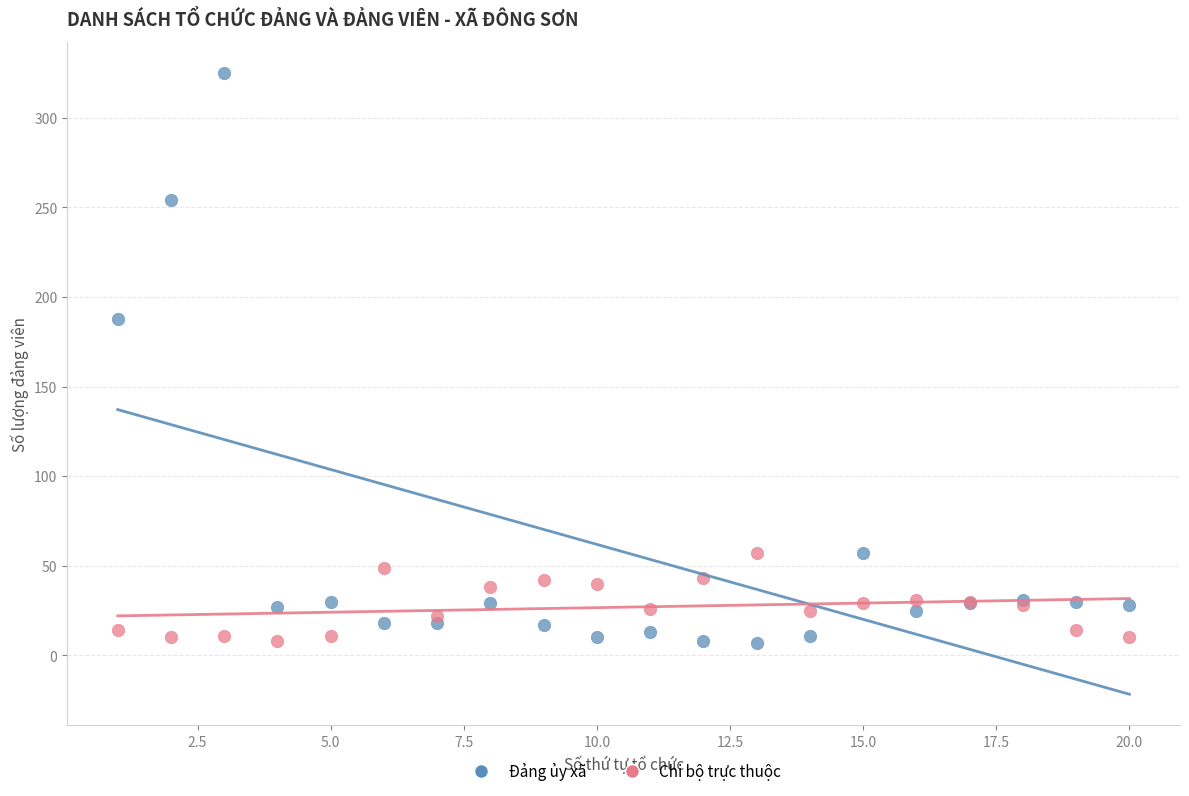

What is the X range (max minus min) for the scatter plot?

19